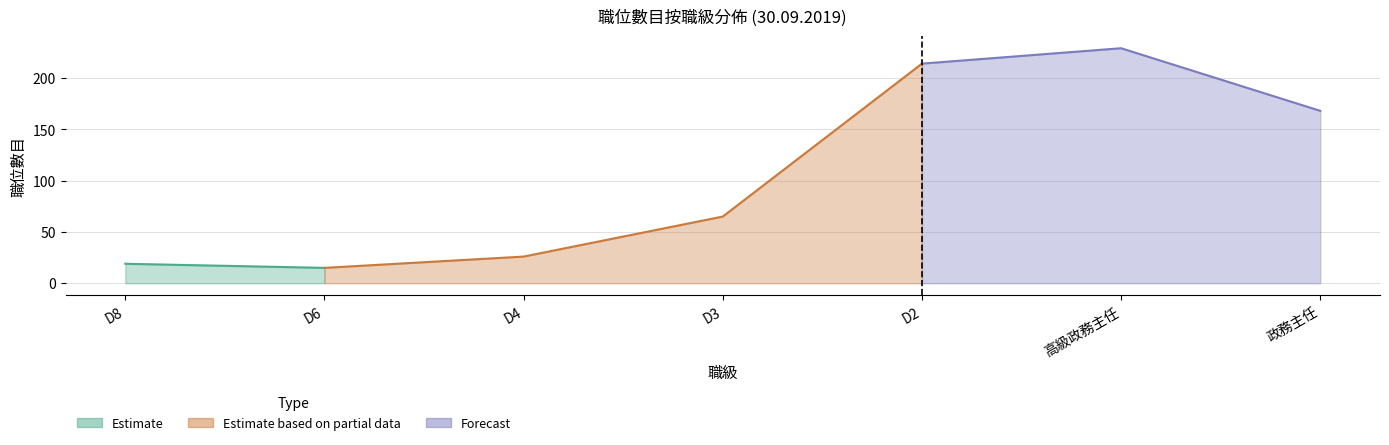

What is the change in value from D6 to 政務主任?

+153